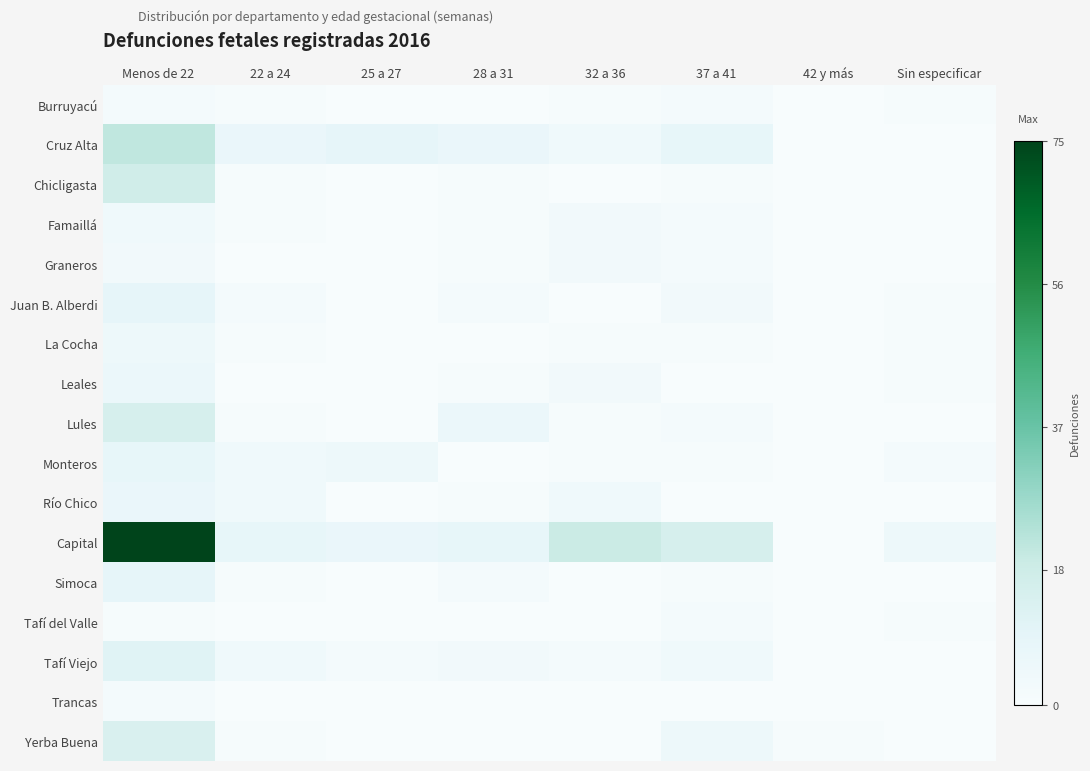

Reading left to right, what are all the values shown in this chart?

Burruyacú: Menos de 22=2	22 a 24=1	25 a 27=0	28 a 31=0	32 a 36=1	37 a 41=2	42 y más=0	Sin especificar=1
Cruz Alta: Menos de 22=21	22 a 24=7	25 a 27=9	28 a 31=7	32 a 36=4	37 a 41=8	42 y más=0	Sin especificar=0
Chicligasta: Menos de 22=17	22 a 24=1	25 a 27=0	28 a 31=1	32 a 36=0	37 a 41=1	42 y más=0	Sin especificar=0
Famaillá: Menos de 22=4	22 a 24=1	25 a 27=0	28 a 31=1	32 a 36=3	37 a 41=2	42 y más=0	Sin especificar=0
Graneros: Menos de 22=3	22 a 24=0	25 a 27=0	28 a 31=1	32 a 36=3	37 a 41=2	42 y más=0	Sin especificar=0
Juan B. Alberdi: Menos de 22=9	22 a 24=2	25 a 27=0	28 a 31=2	32 a 36=0	37 a 41=3	42 y más=0	Sin especificar=1
La Cocha: Menos de 22=5	22 a 24=1	25 a 27=0	28 a 31=0	32 a 36=1	37 a 41=1	42 y más=0	Sin especificar=1
Leales: Menos de 22=6	22 a 24=0	25 a 27=0	28 a 31=1	32 a 36=3	37 a 41=0	42 y más=0	Sin especificar=1
Lules: Menos de 22=15	22 a 24=1	25 a 27=0	28 a 31=6	32 a 36=1	37 a 41=2	42 y más=0	Sin especificar=0
Monteros: Menos de 22=8	22 a 24=4	25 a 27=5	28 a 31=0	32 a 36=1	37 a 41=1	42 y más=0	Sin especificar=2
Río Chico: Menos de 22=7	22 a 24=4	25 a 27=0	28 a 31=1	32 a 36=4	37 a 41=0	42 y más=0	Sin especificar=0
Capital: Menos de 22=75	22 a 24=8	25 a 27=7	28 a 31=8	32 a 36=19	37 a 41=15	42 y más=0	Sin especificar=5
Simoca: Menos de 22=9	22 a 24=1	25 a 27=0	28 a 31=2	32 a 36=0	37 a 41=1	42 y más=0	Sin especificar=0
Tafí del Valle: Menos de 22=1	22 a 24=0	25 a 27=0	28 a 31=0	32 a 36=0	37 a 41=2	42 y más=0	Sin especificar=1
Tafí Viejo: Menos de 22=11	22 a 24=4	25 a 27=2	28 a 31=3	32 a 36=2	37 a 41=4	42 y más=0	Sin especificar=0
Trancas: Menos de 22=2	22 a 24=0	25 a 27=0	28 a 31=0	32 a 36=0	37 a 41=0	42 y más=0	Sin especificar=0
Yerba Buena: Menos de 22=14	22 a 24=1	25 a 27=0	28 a 31=0	32 a 36=0	37 a 41=5	42 y más=1	Sin especificar=0